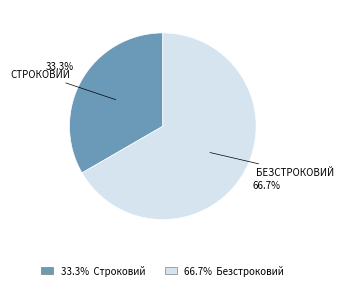

Is there any slice that represents more than half of the pie?

Yes